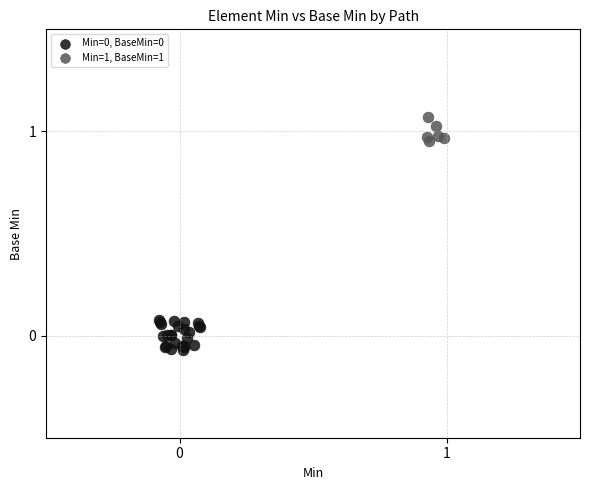

Which series contains the highest Y value?

Min=1, BaseMin=1